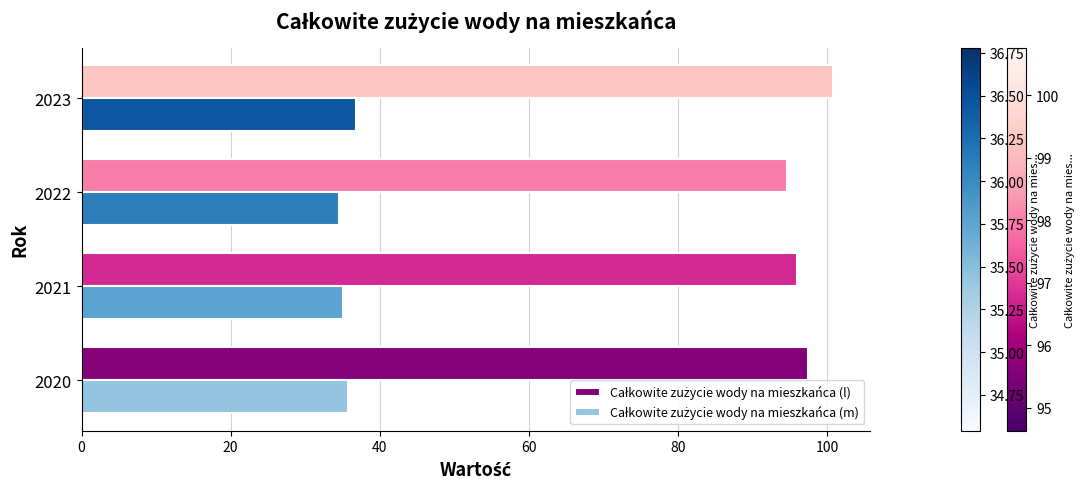

At how many categories does at least one series exceed 87?

4